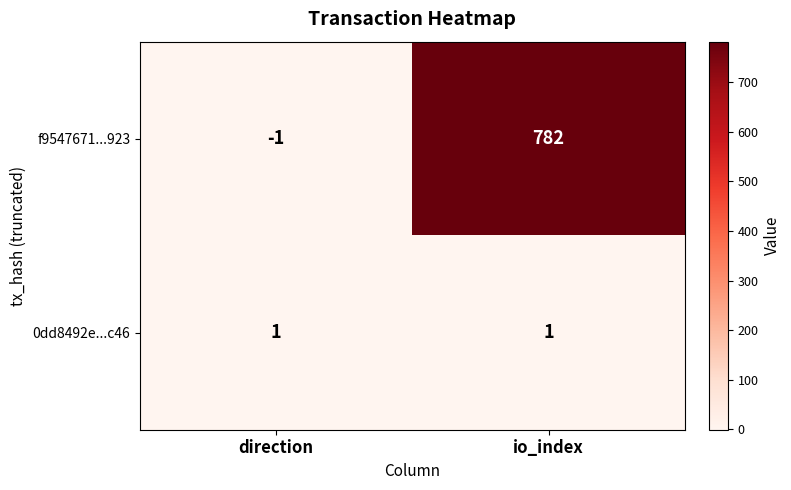

List the series in order of their peak value, lowest first.

0dd8492e...c46, f9547671...923